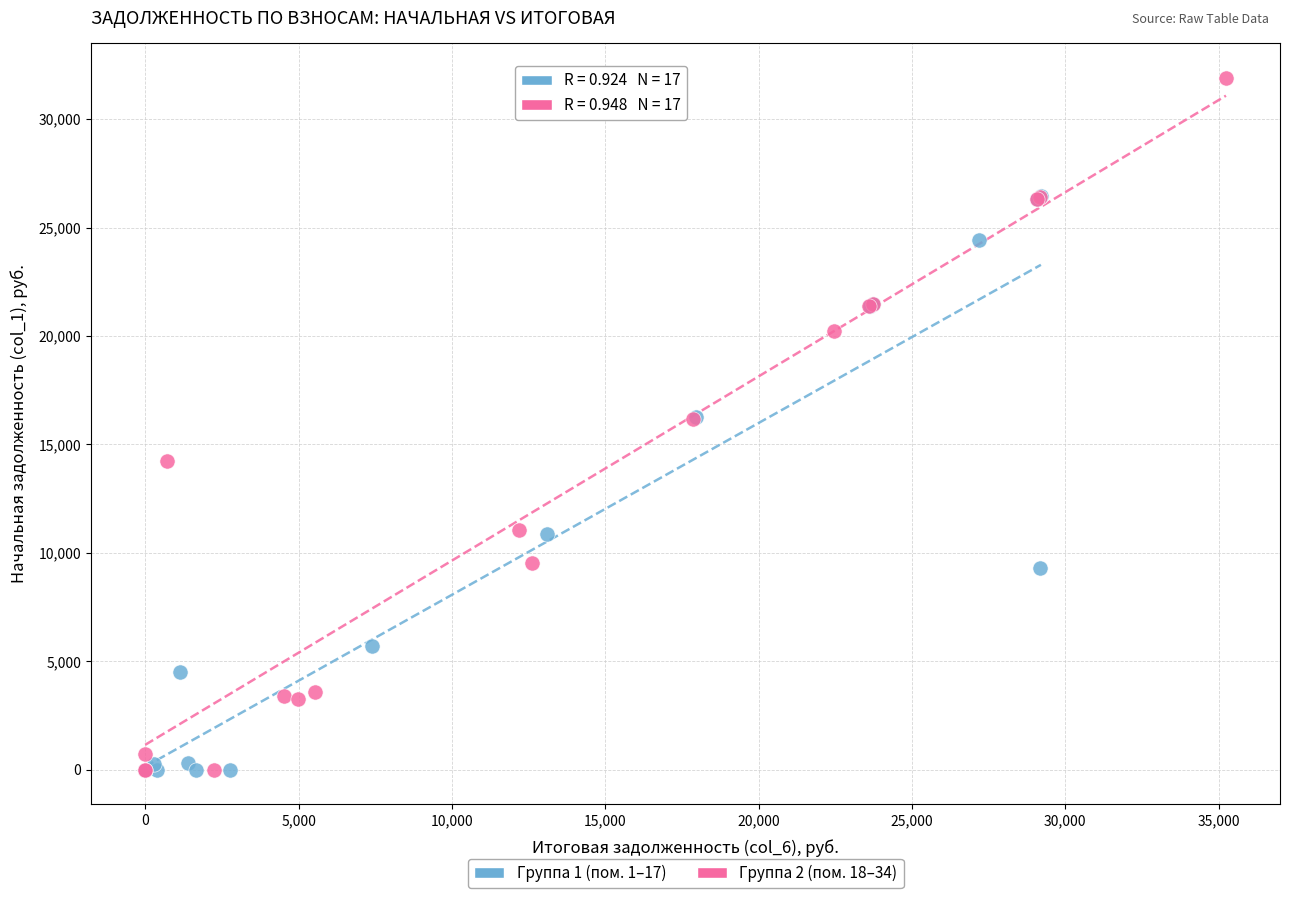

Which series has the widest spread of Y values?

Группа 2 (пом. 18–34)